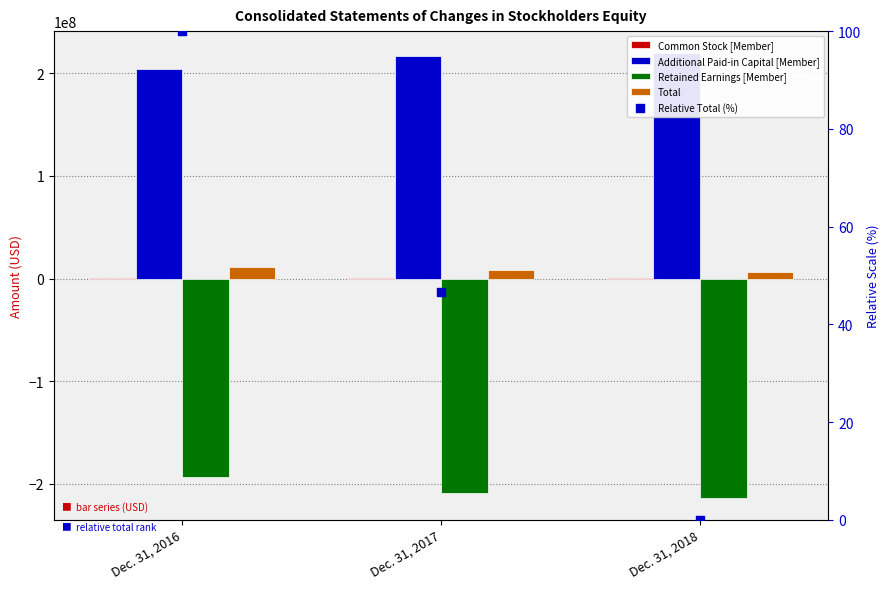

Which series contains the highest Y value?

Additional Paid-in Capital [Member]